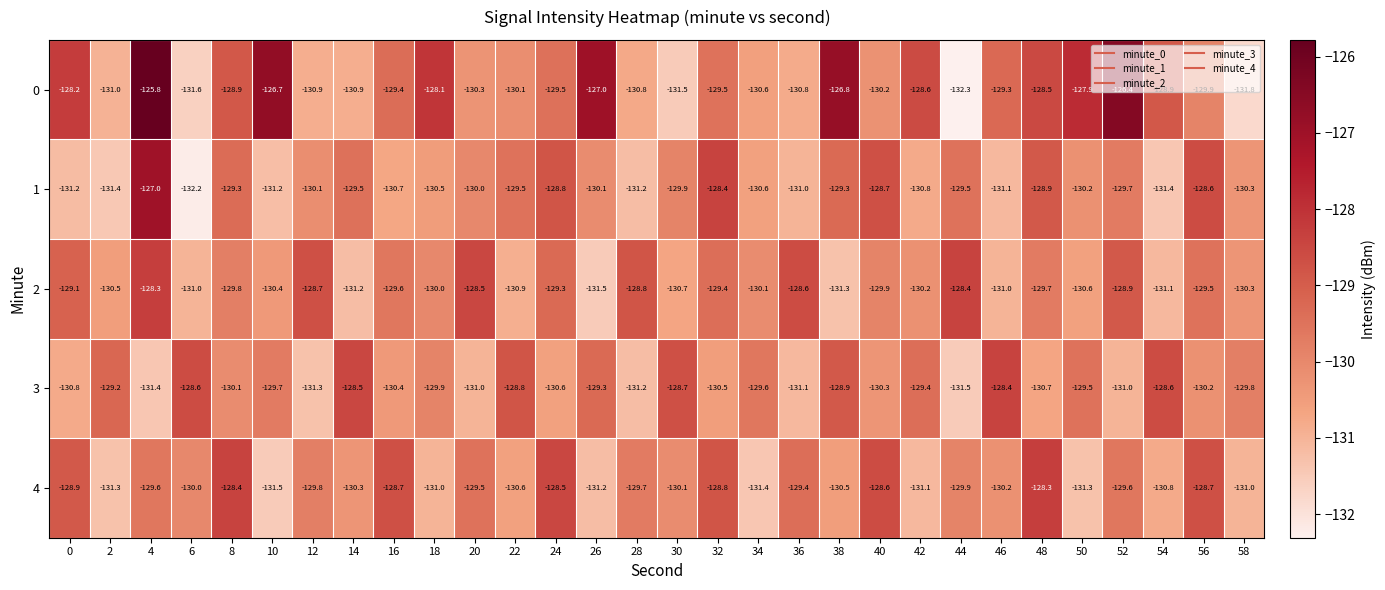

What value does the 3 series have at 28?

-131.2